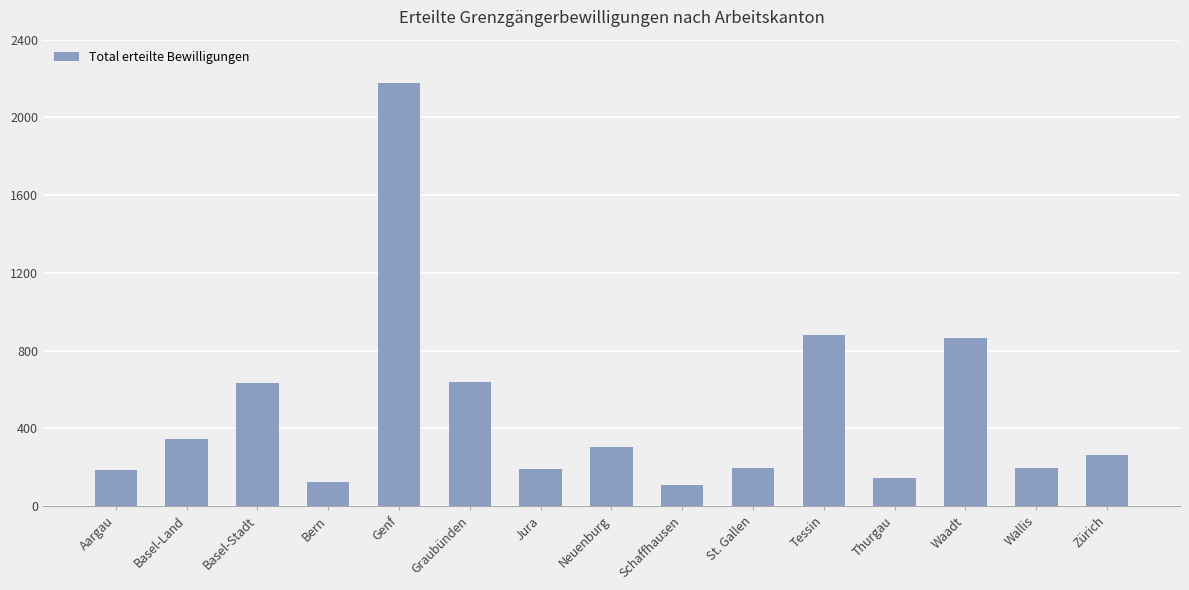

What is the ratio of the value at Waadt to the value at Aargau?

4.7